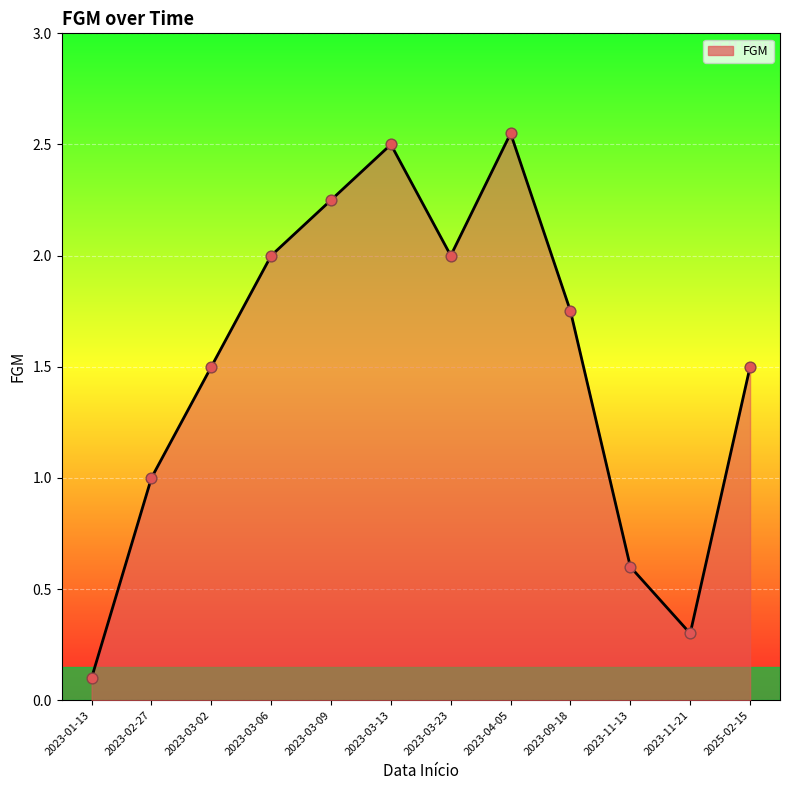

Between 2023-11-21 and 2023-03-09, which is larger?

2023-03-09